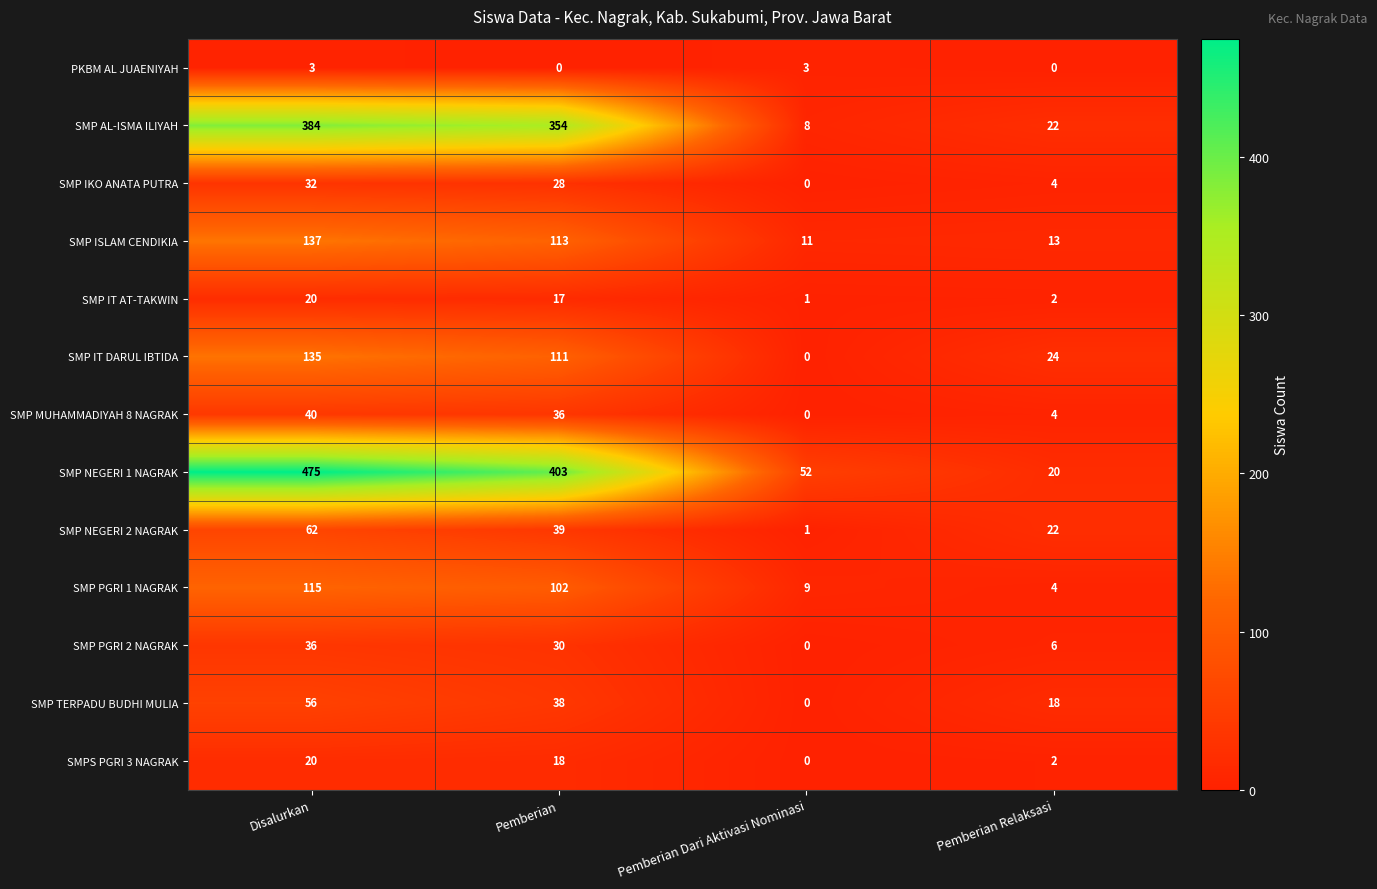

Rank the categories by SMP ISLAM CENDIKIA value from highest to lowest.

Disalurkan, Pemberian, Pemberian Relaksasi, Pemberian Dari Aktivasi Nominasi